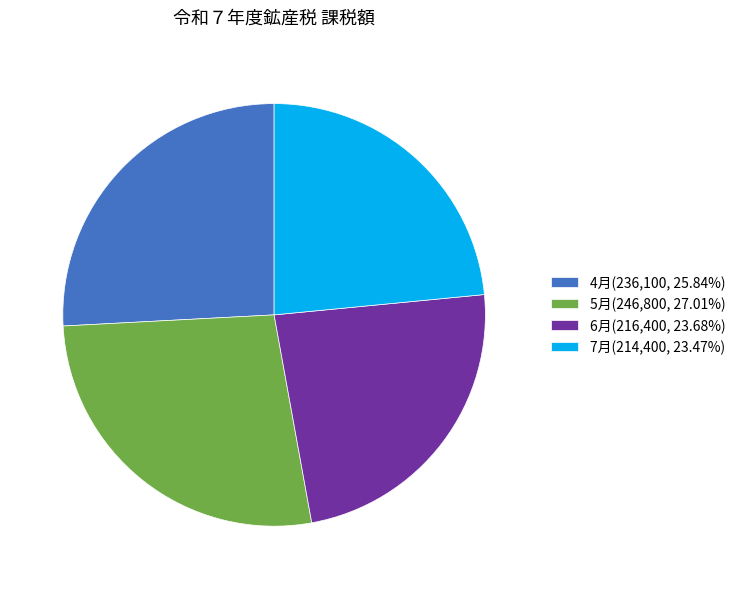

How many slices are in this pie chart?

4